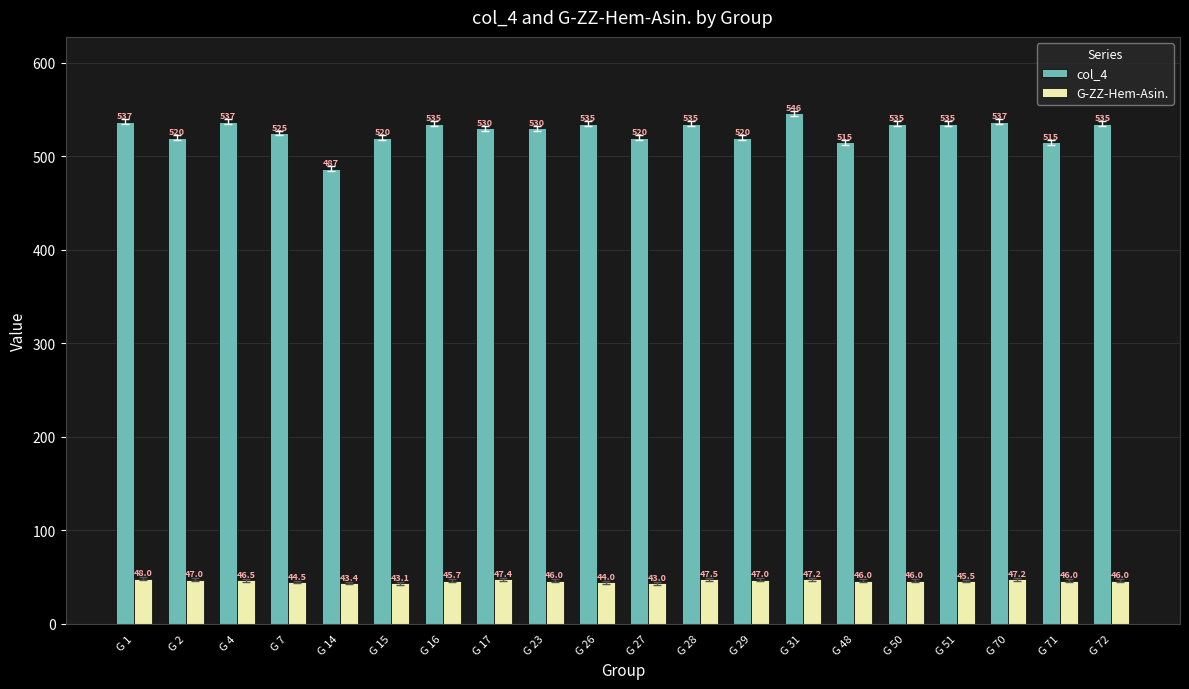

What is the value of the col_4 bar at the 7th from the left?

535.0